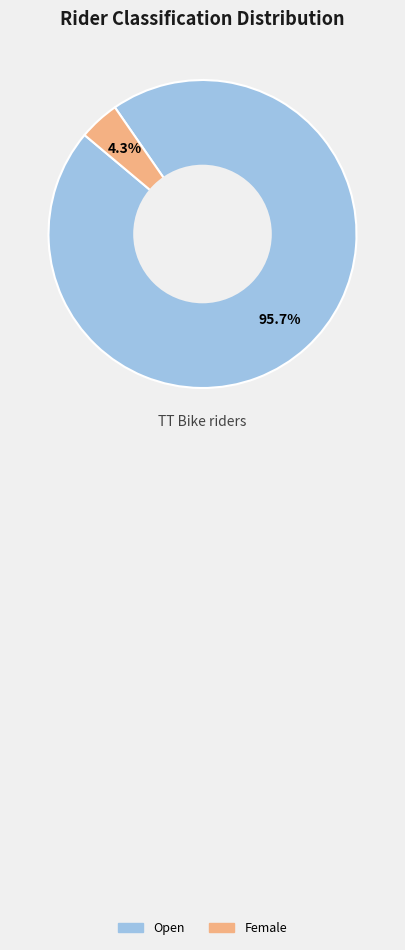

Between Female and Open, which is larger?

Open